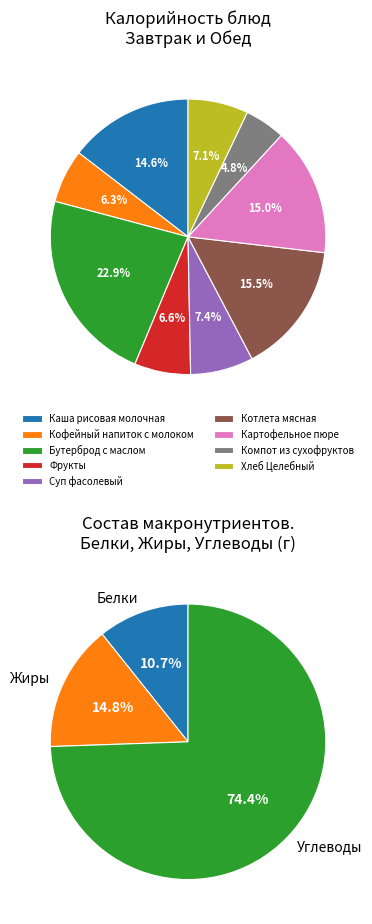

To the nearest percent, what portion does Картофельное пюре represent?

15%